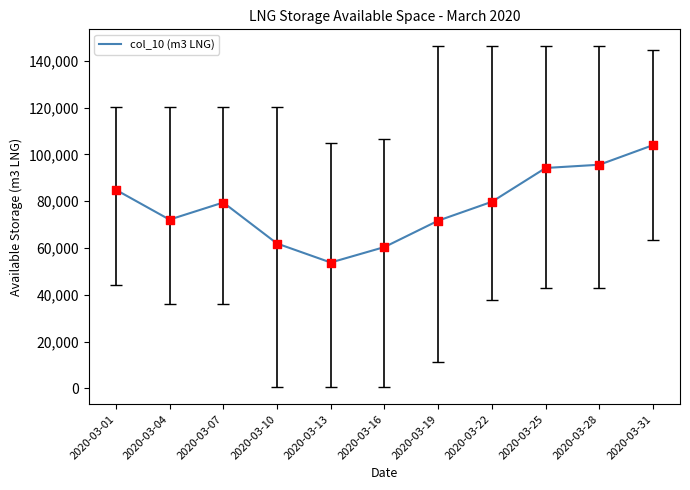

Approximately how many times larger is the value at 2020-03-31 compared to 2020-03-16?

1.7